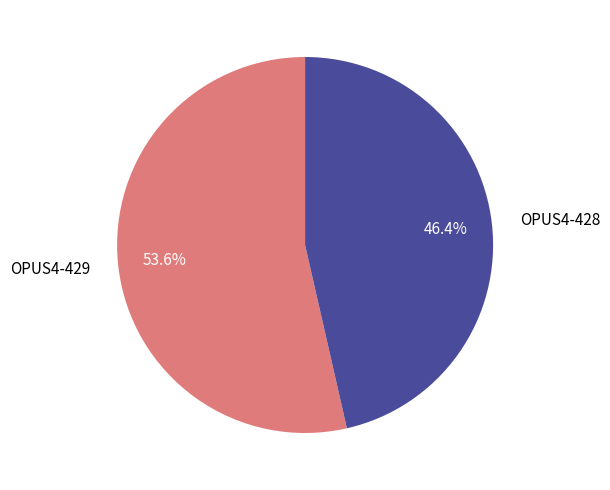

Is the sum of OPUS4-428 and OPUS4-429 greater than half?

Yes